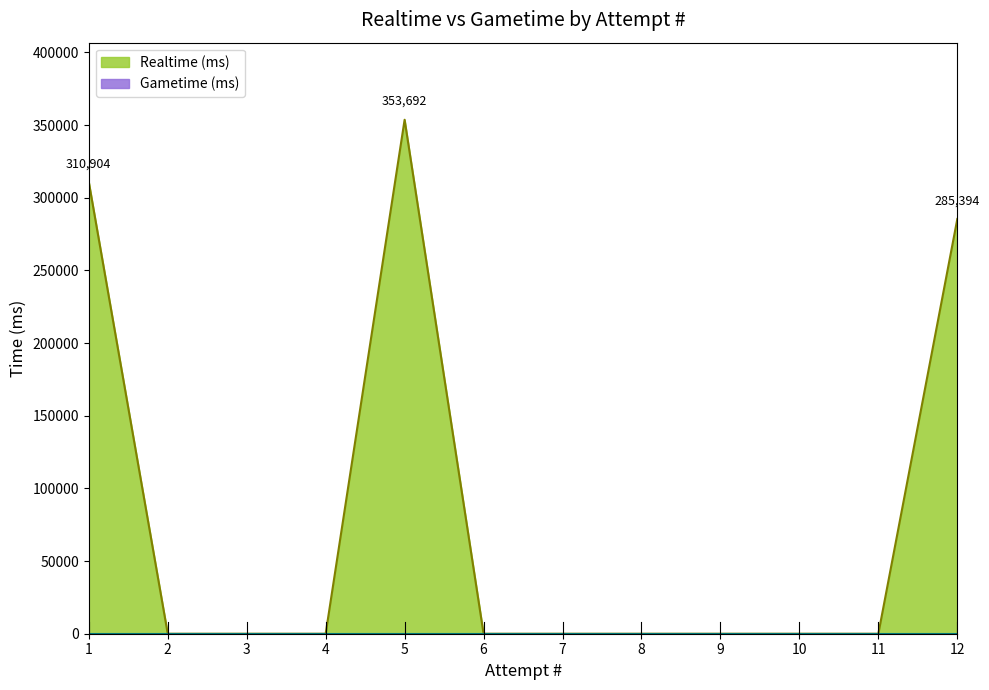

True or false: Realtime (ms) and Gametime (ms) cross at least once.

False